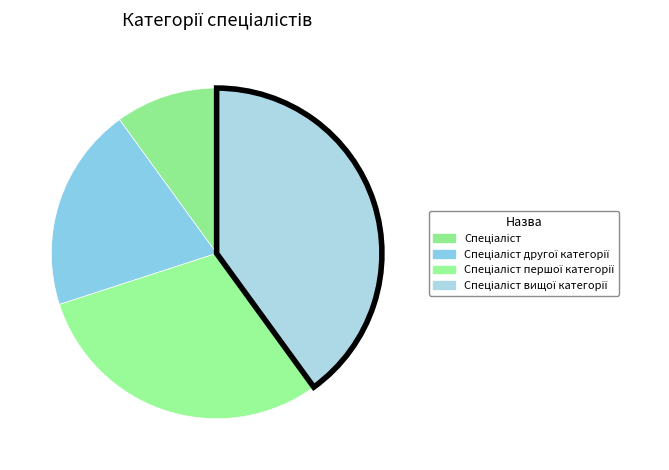

To the nearest percent, what percentage of the pie is Спеціаліст?

10%